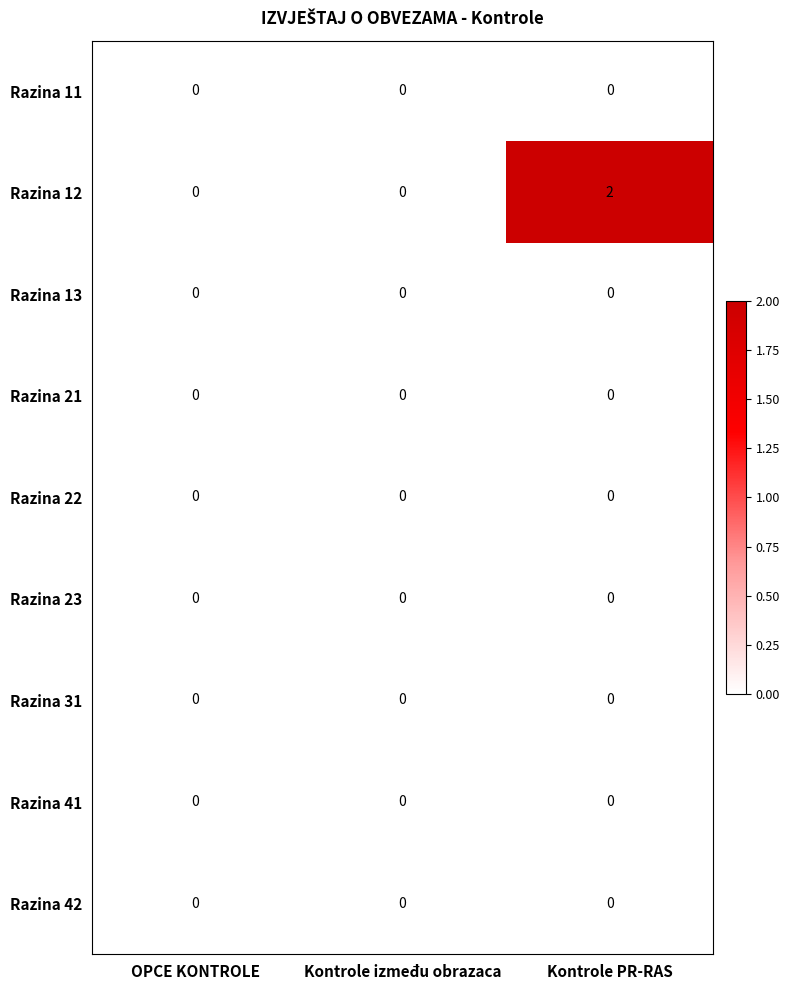

Reading left to right, list all the values displayed in this chart.

Razina 11: 0	0	0
Razina 12: 0	0	2
Razina 13: 0	0	0
Razina 21: 0	0	0
Razina 22: 0	0	0
Razina 23: 0	0	0
Razina 31: 0	0	0
Razina 41: 0	0	0
Razina 42: 0	0	0